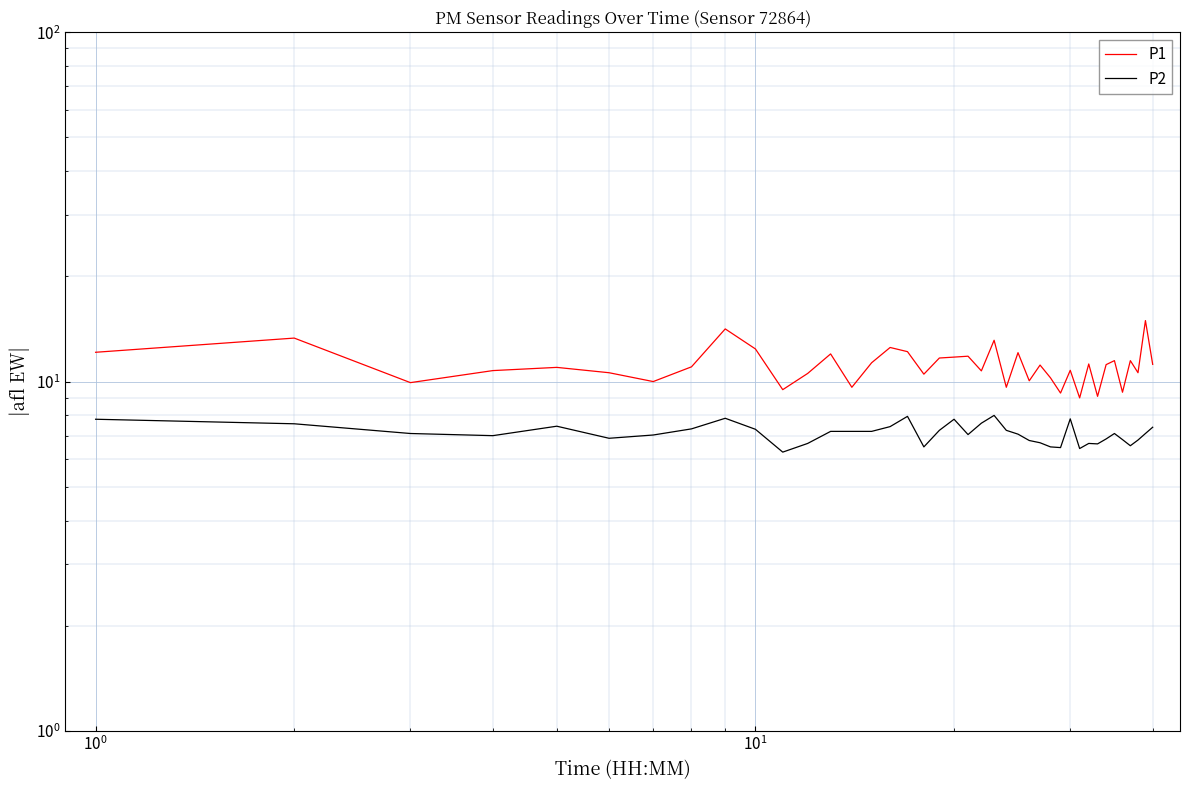

True or false: P1 has more than 0 interior local peaks.

True